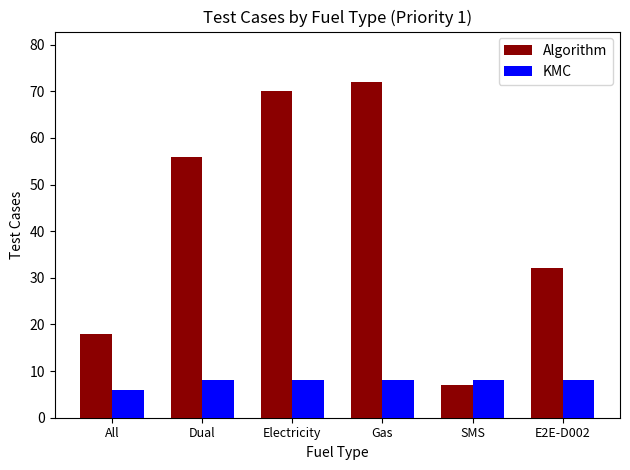

What is the value of the KMC bar at the 4th from the left?

8